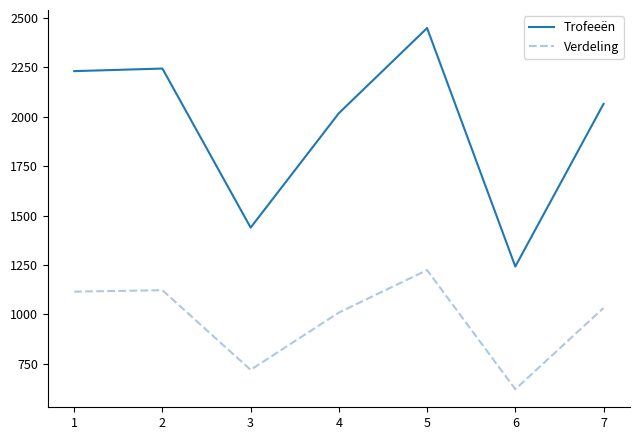

The value of Trofeeën at 1 is 2231. True or false?

True